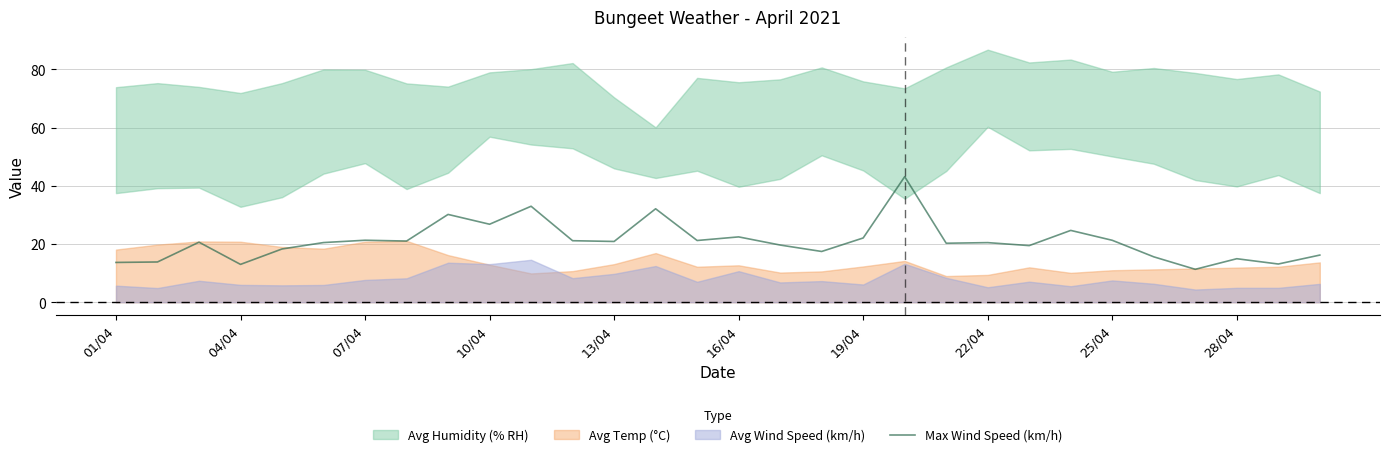

How many points are higher than both their immediate neighbors (excluding endpoints)?

10